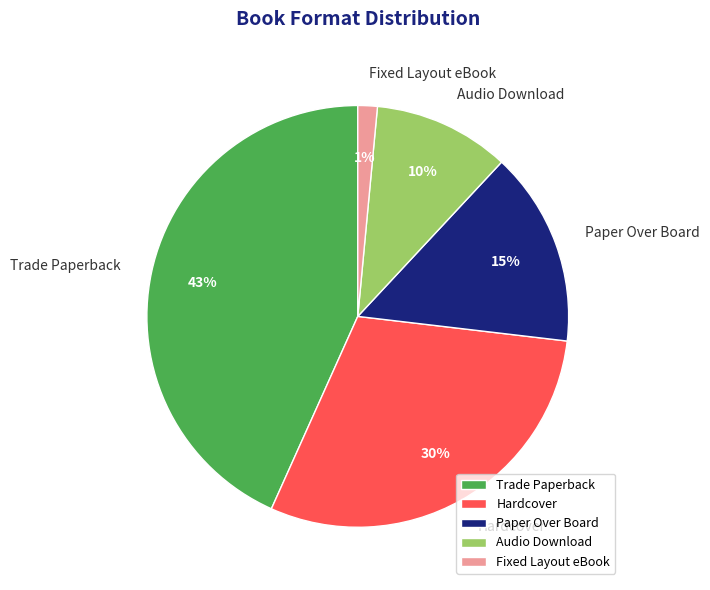

To the nearest percent, what is the difference between the largest and smallest slice percentages?

42%